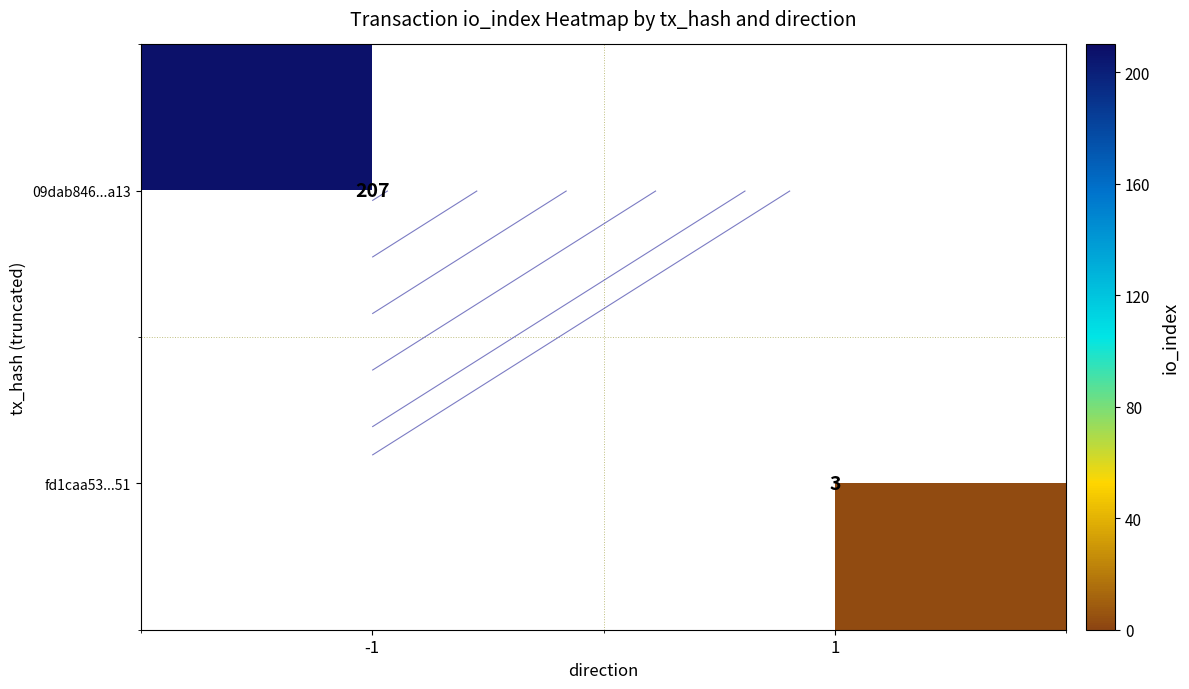

The value of 09dab846...a13 at -1 is 80.4. True or false?

False